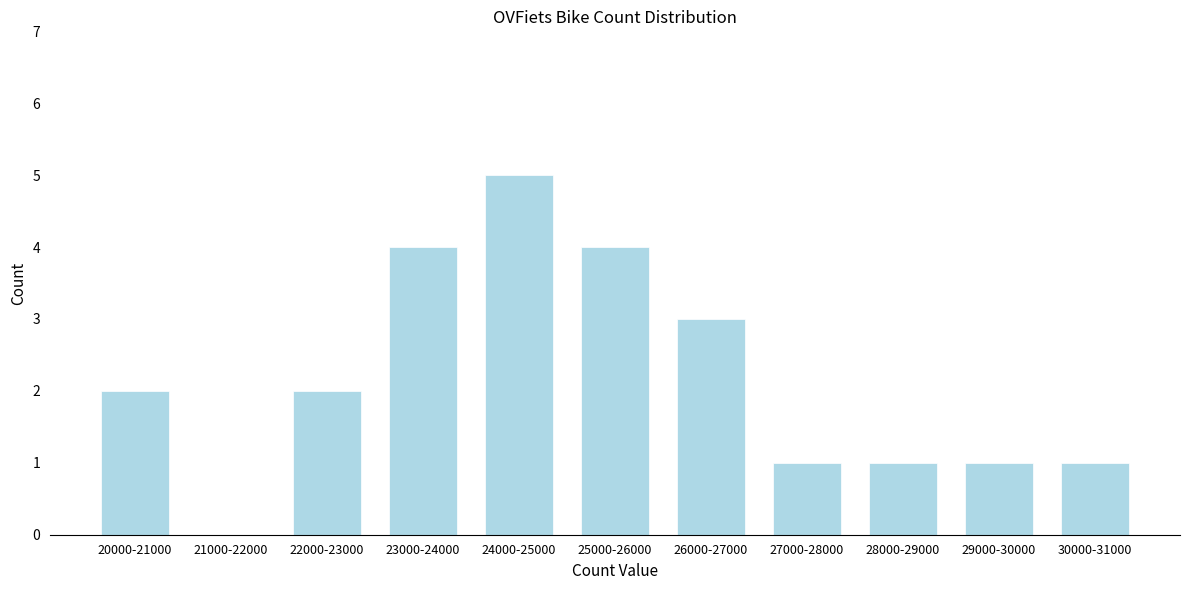

Reading right to left, list all the values displayed in this chart.

30000-31000=1	29000-30000=1	28000-29000=1	27000-28000=1	26000-27000=3	25000-26000=4	24000-25000=5	23000-24000=4	22000-23000=2	21000-22000=0	20000-21000=2